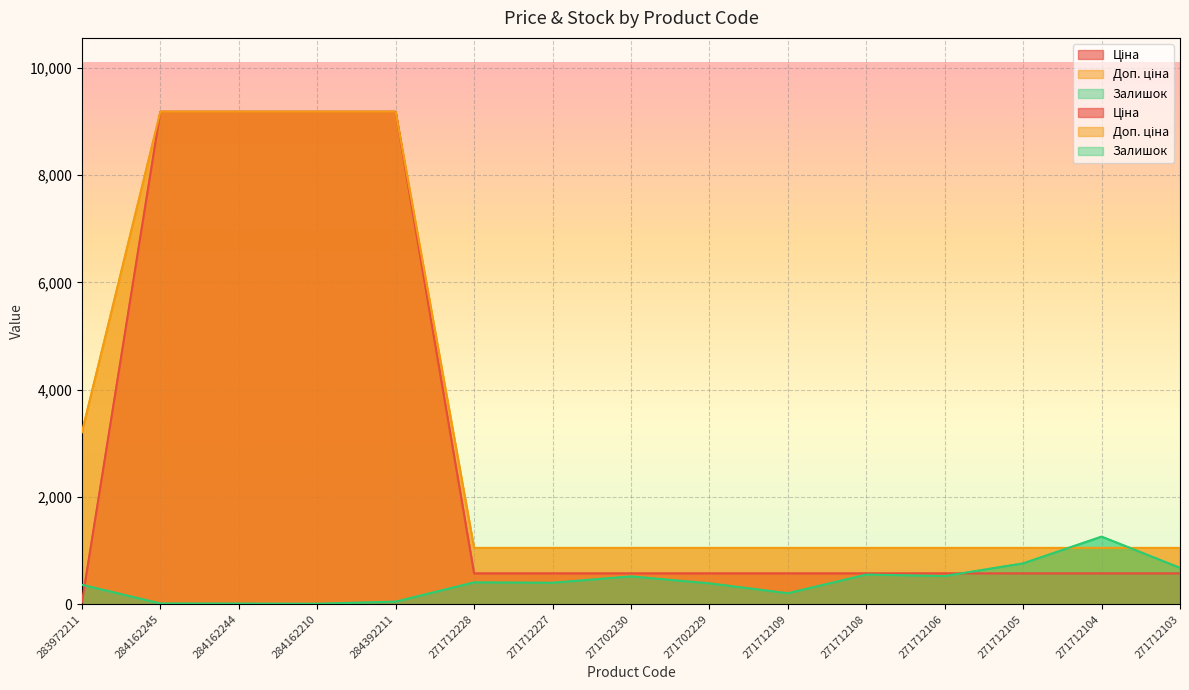

What is the difference between the highest and lowest values at 271702229?

661.0